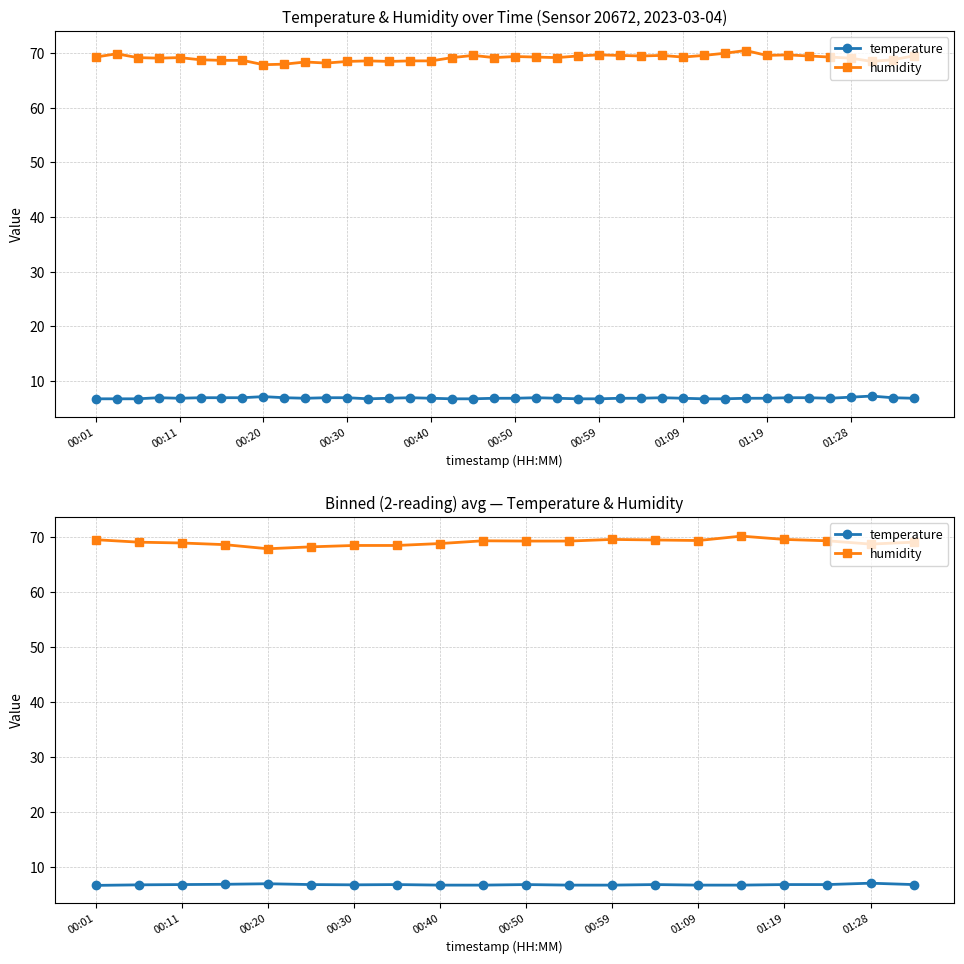

Is it true that temperature equals 7.0 at 00:20?

True